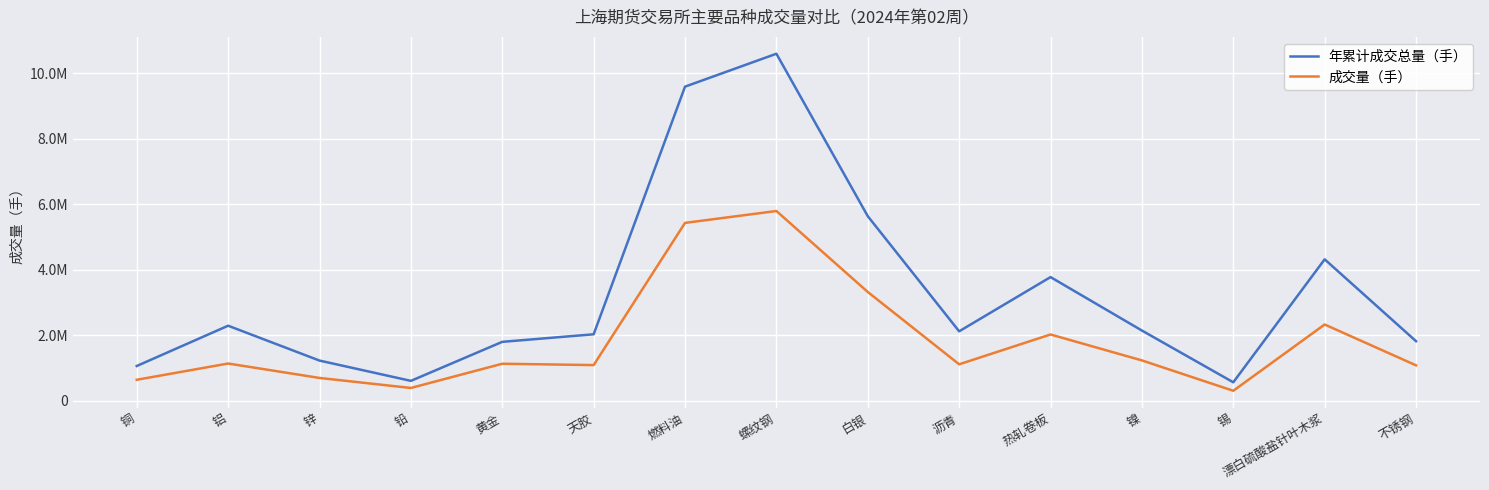

Reading right to left, extract all data points from this chart.

年累计成交总量（手）: 不锈钢=1815847	漂白硫酸盐针叶木浆=4316971	锡=560745	镍=2141539	热轧卷板=3774155	沥青=2117924	白银=5634367	螺纹钢=10596552	燃料油=9591192	天胶=2026987	黄金=1796221	铅=604198	锌=1224066	铝=2288901	铜=1058683
成交量（手）: 不锈钢=1078917	漂白硫酸盐针叶木浆=2325959	锡=301569	镍=1229044	热轧卷板=2021282	沥青=1110095	白银=3319426	螺纹钢=5792837	燃料油=5429532	天胶=1085959	黄金=1127506	铅=387467	锌=693438	铝=1134095	铜=637662